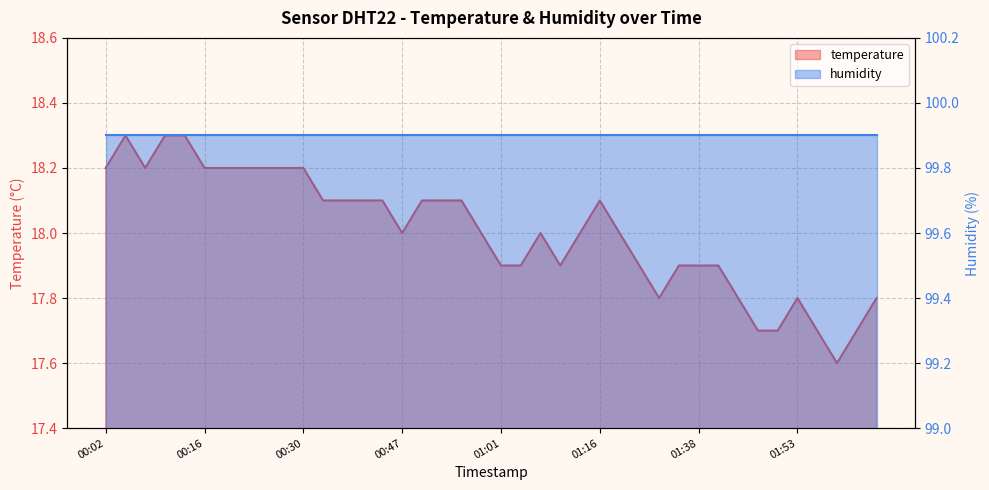

Is it true that the value at 01:13 is 5.8?

False